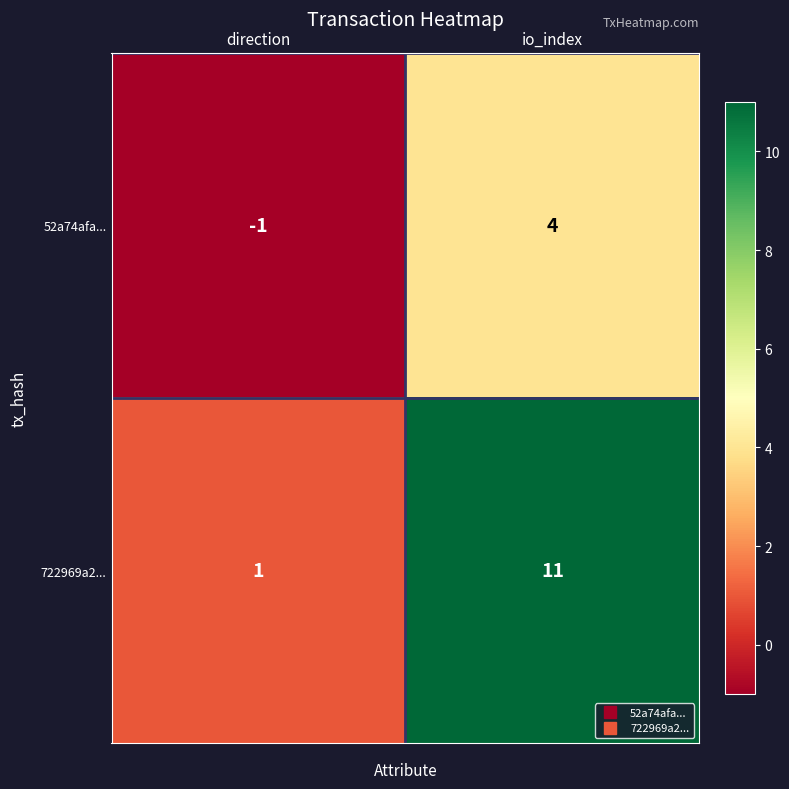

Which series has the largest range (max minus min)?

722969a2...